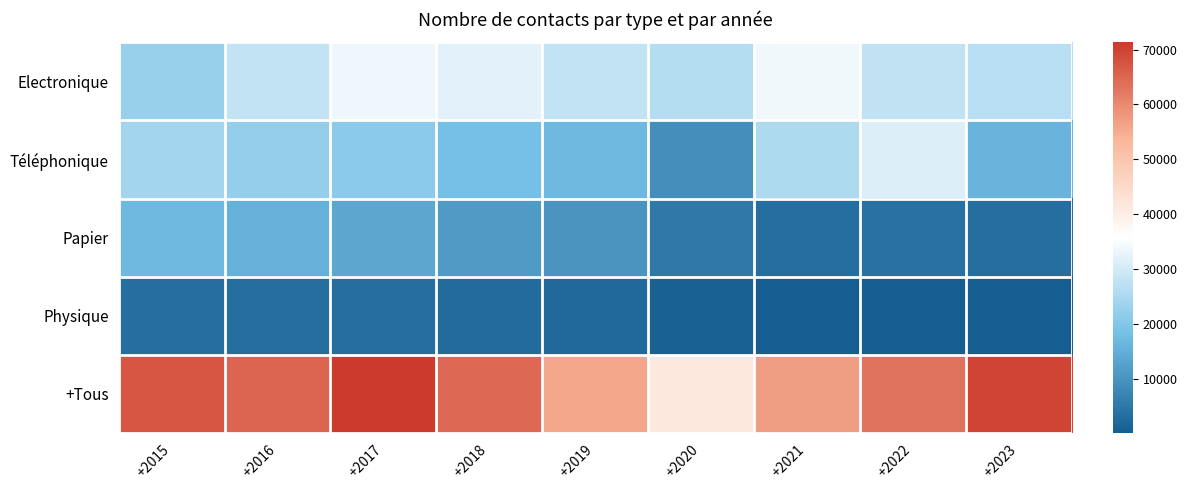

Reading left to right, list all the values displayed in this chart.

Electronique: +2015=22831	+2016=27947	+2017=33551	+2018=32120	+2019=28000	+2020=26366	+2021=33862	+2022=27821	+2023=26776
Téléphonique: +2015=24078	+2016=22303	+2017=21147	+2018=18374	+2019=17000	+2020=9088	+2021=25565	+2022=31496	+2023=16090
Papier: +2015=17056	+2016=15615	+2017=13468	+2018=11419	+2019=10200	+2020=5222	+2021=3306	+2022=3755	+2023=3407
Physique: +2015=3340	+2016=3288	+2017=3168	+2018=2693	+2019=2584	+2020=675	+2021=245	+2022=86	+2023=86
+Tous: +2015=67305	+2016=65000	+2017=71334	+2018=64606	+2019=55912	+2020=41351	+2021=57000	+2022=63158	+2023=69728